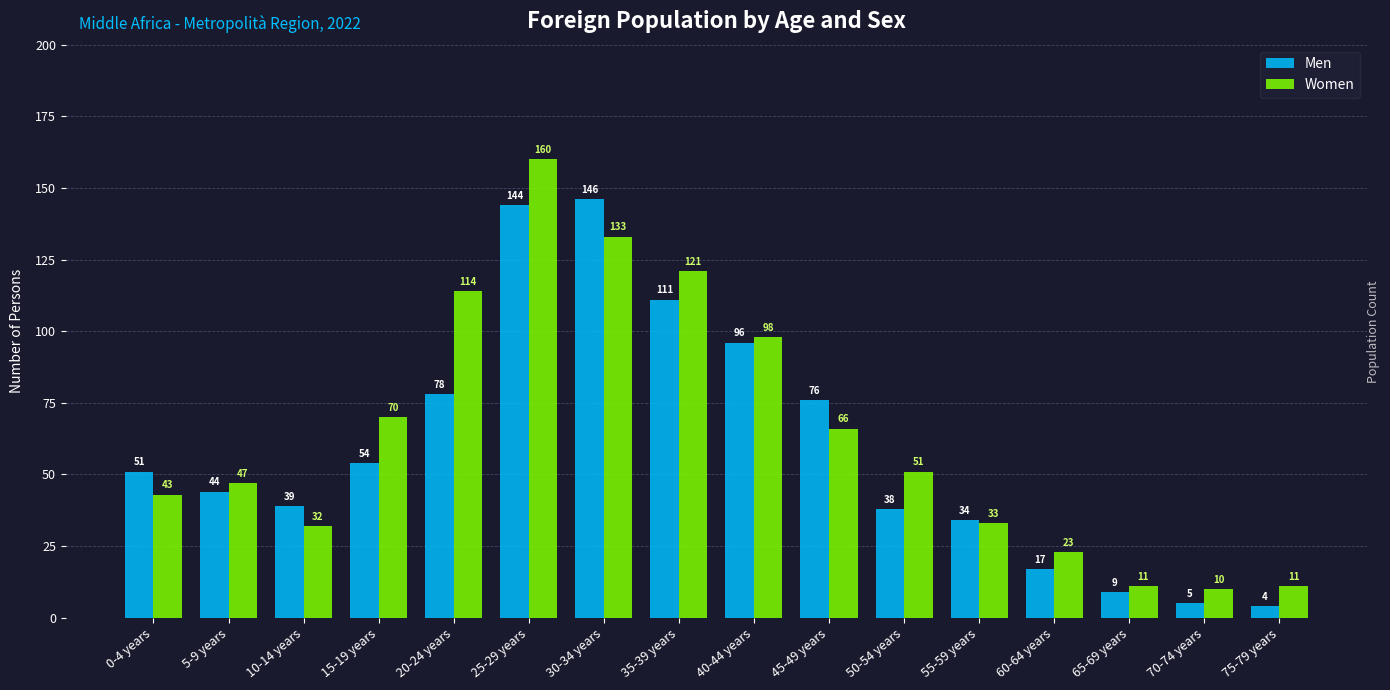

At which label does Women reach its peak?

25-29 years